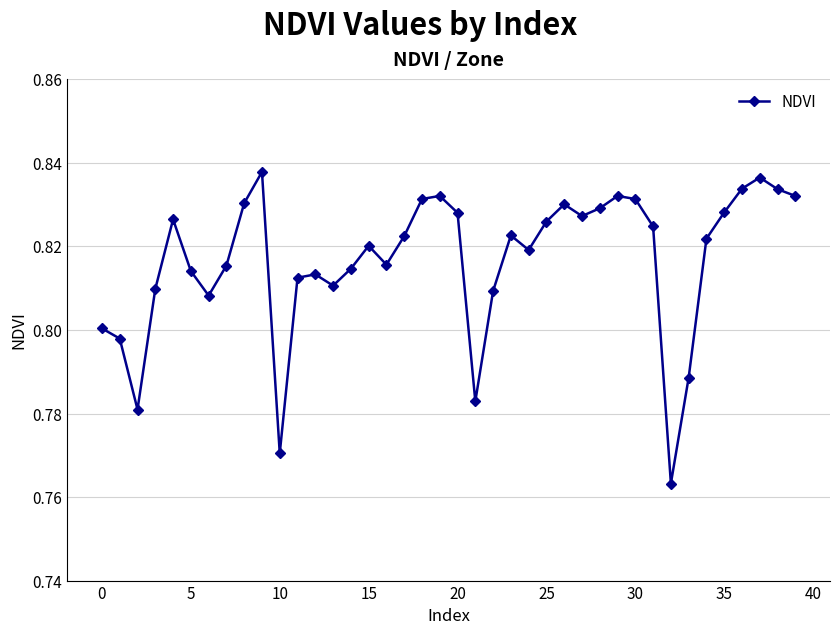

What is the difference between the second highest and second lowest values?

0.1